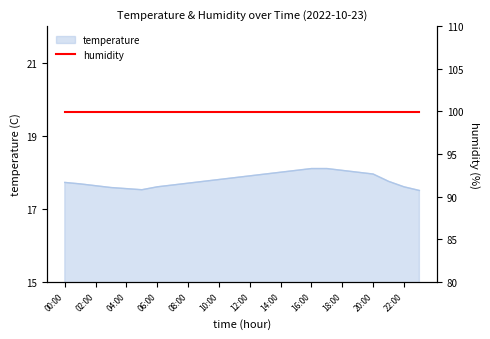

What is the label of the 20th point from the left?

19:00